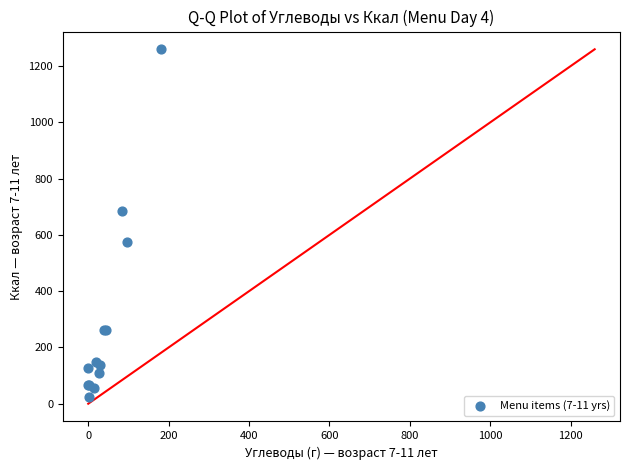

What Y value in the scatter plot is closest to 642?

684.2